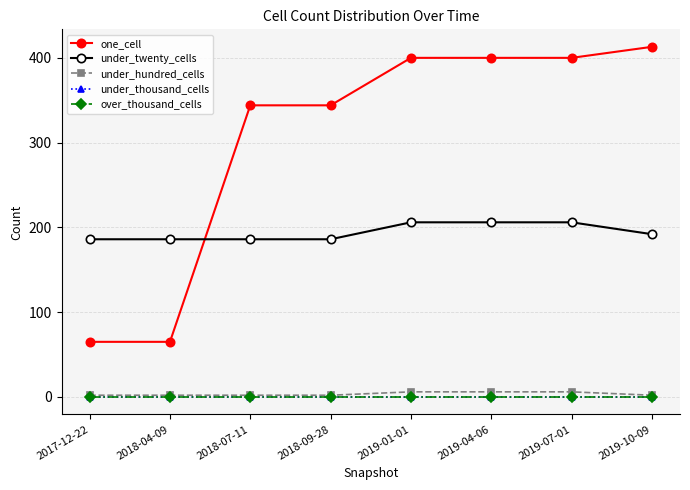

Is the value of under_hundred_cells at 2019-01-01 greater than the value of over_thousand_cells at 2019-04-06?

Yes